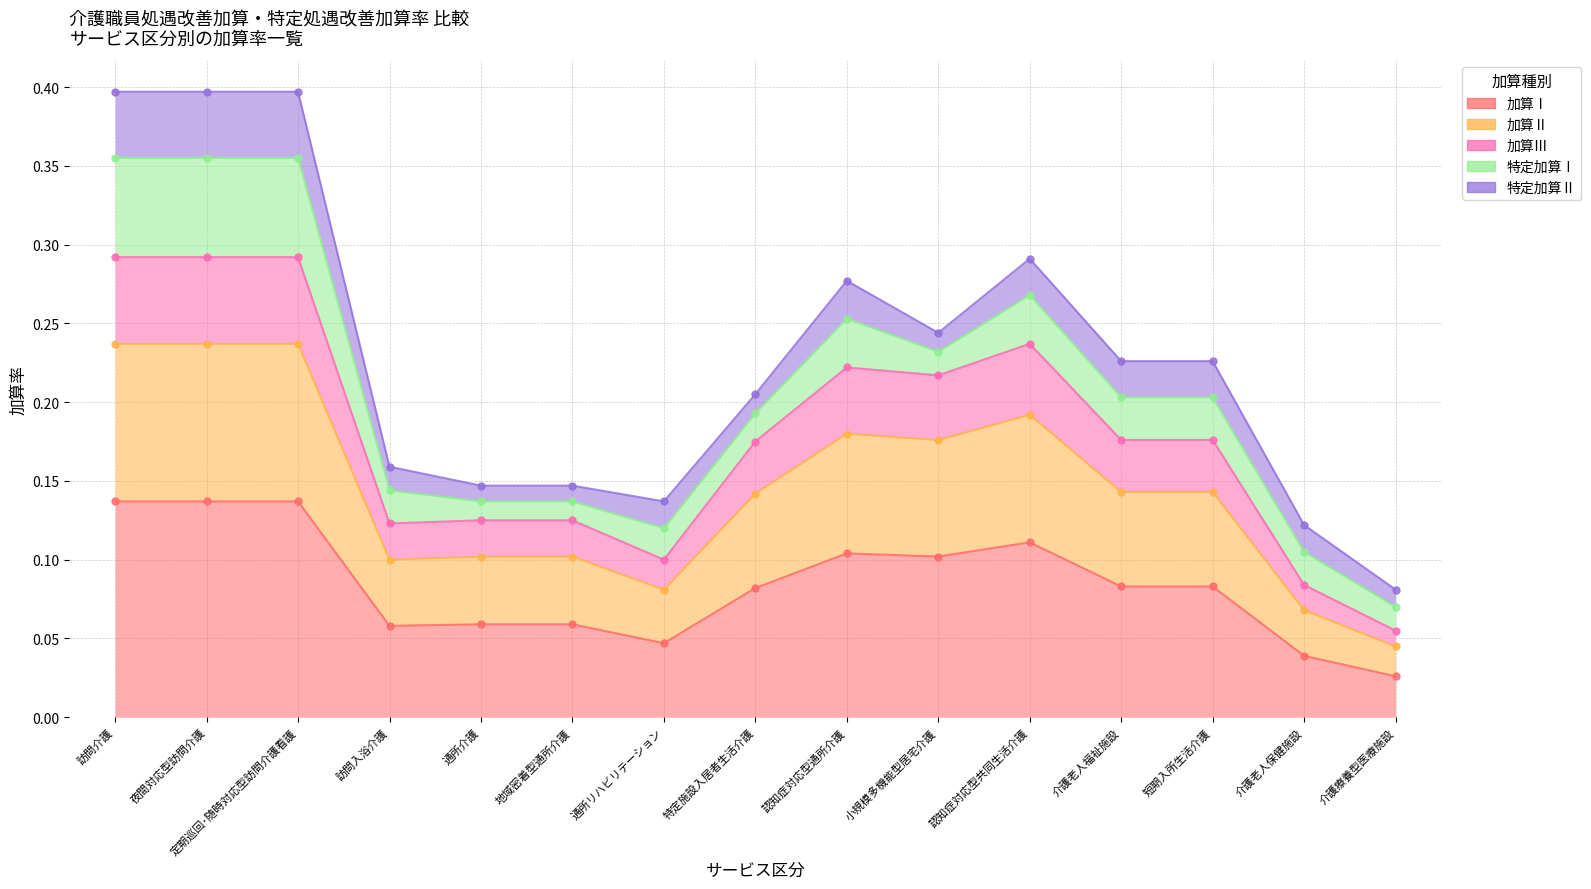

At which category is the sum across all series the highest?

訪問介護